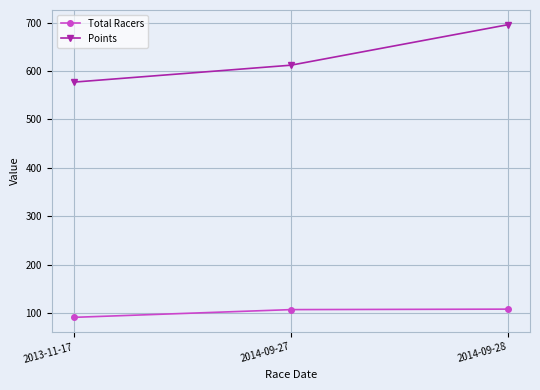

What are all the series names shown in the legend?

Total Racers, Points